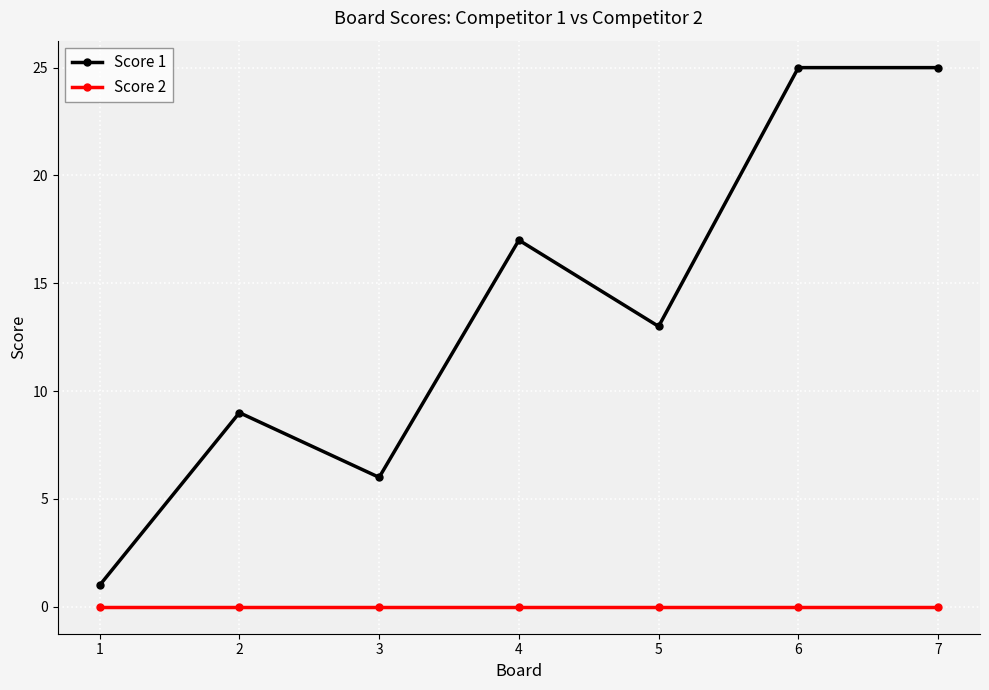

What is the greatest value displayed?

25